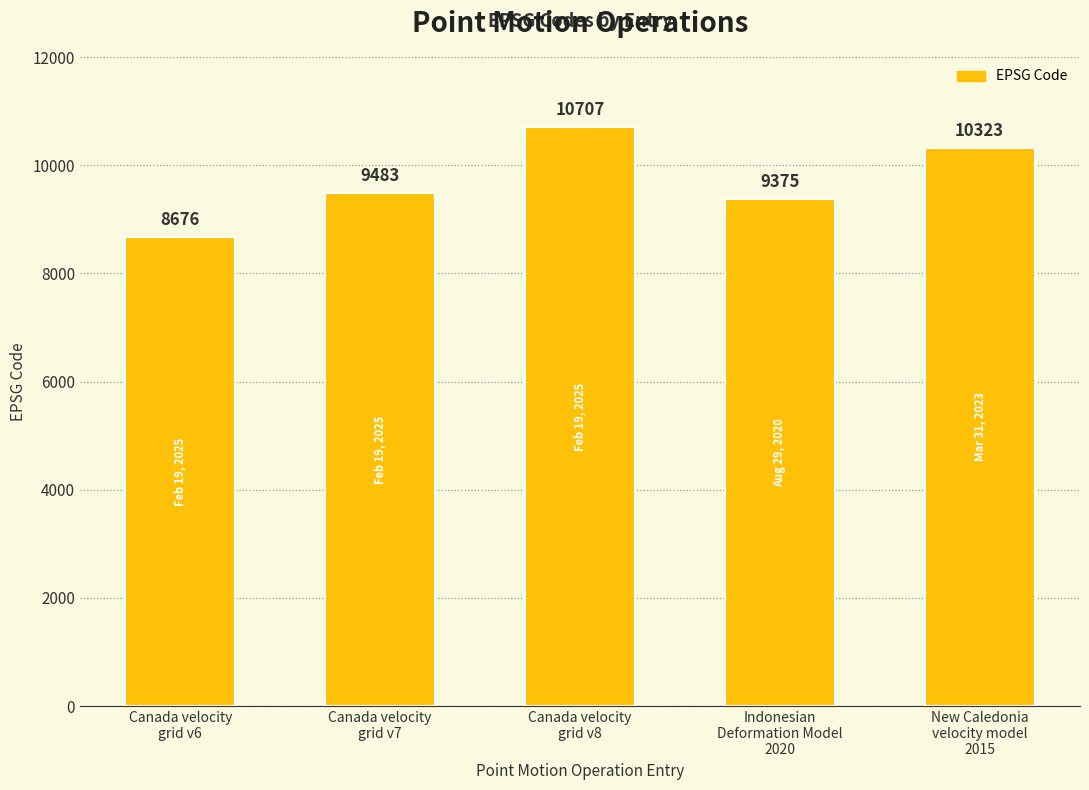

Rank the categories by value from highest to lowest.

Canada velocity
grid v8, New Caledonia
velocity model
2015, Canada velocity
grid v7, Indonesian
Deformation Model
2020, Canada velocity
grid v6